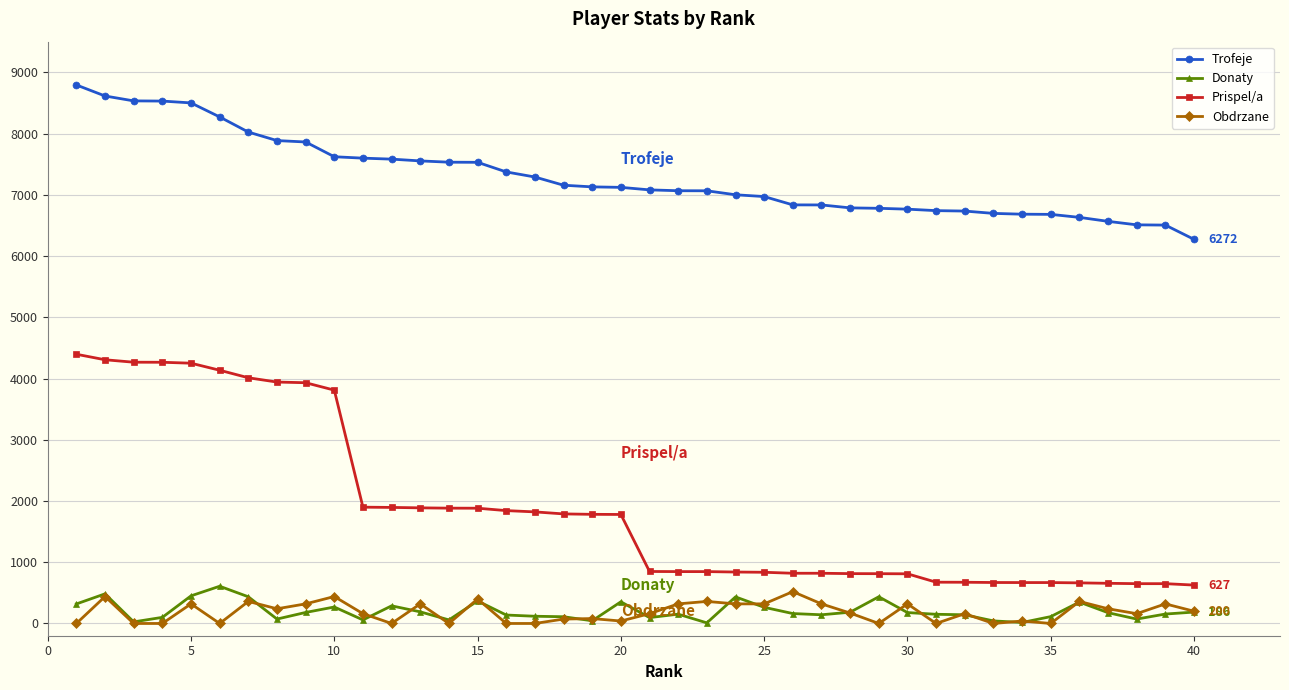

True or false: Obdrzane has more than 2 points higher than both neighbors.

True